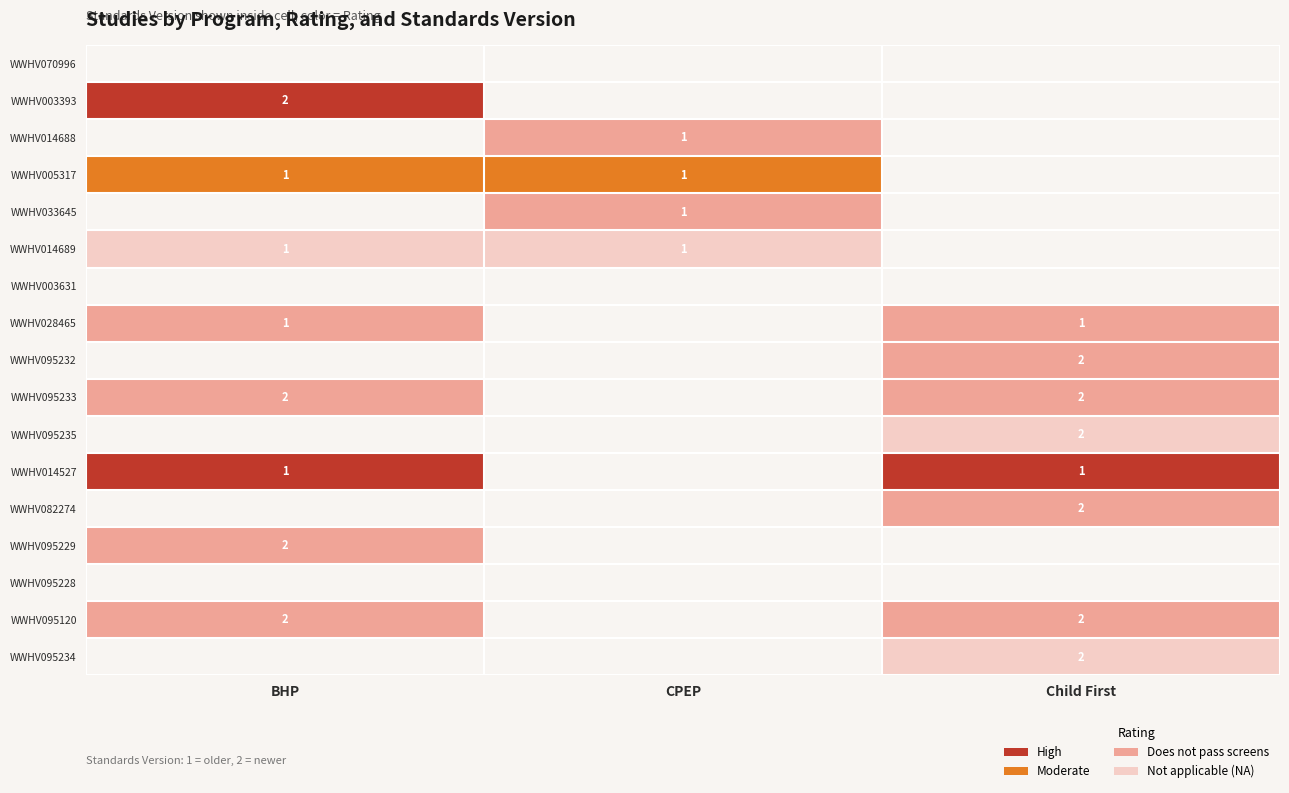

Between CPEP and Child First, which is larger?

Child First